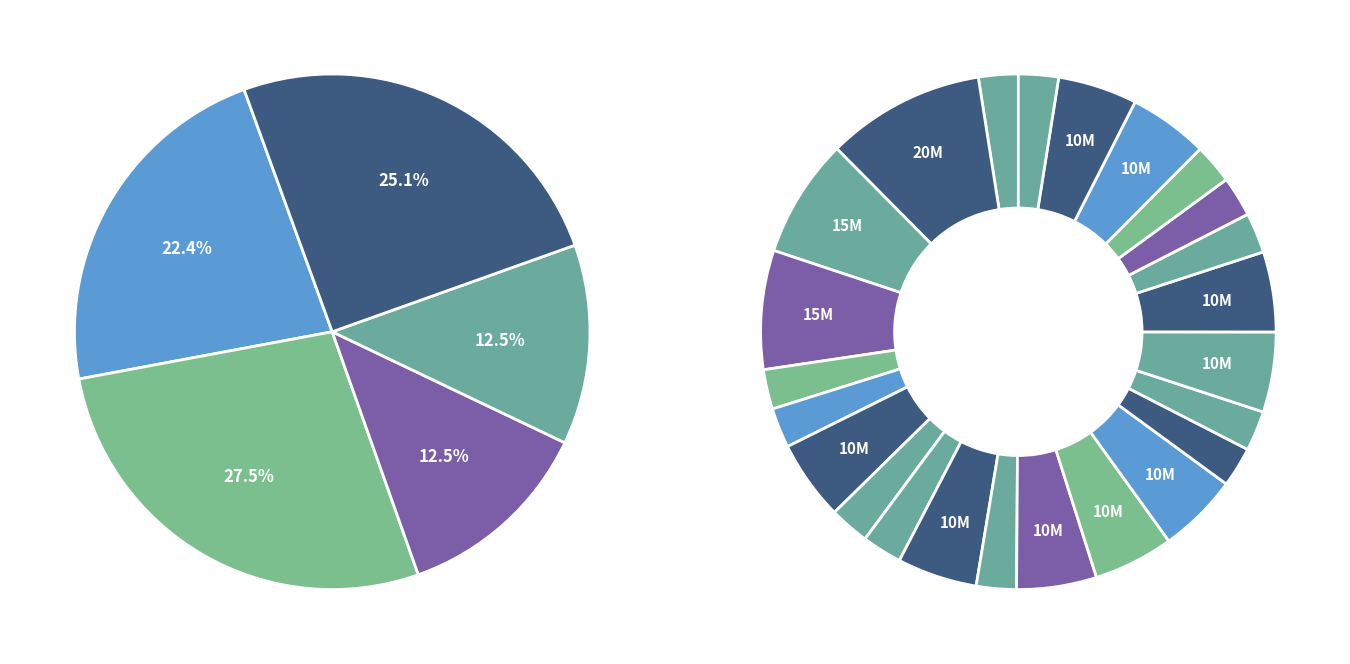

True or false: 27 accounts for 10% of the total.

False